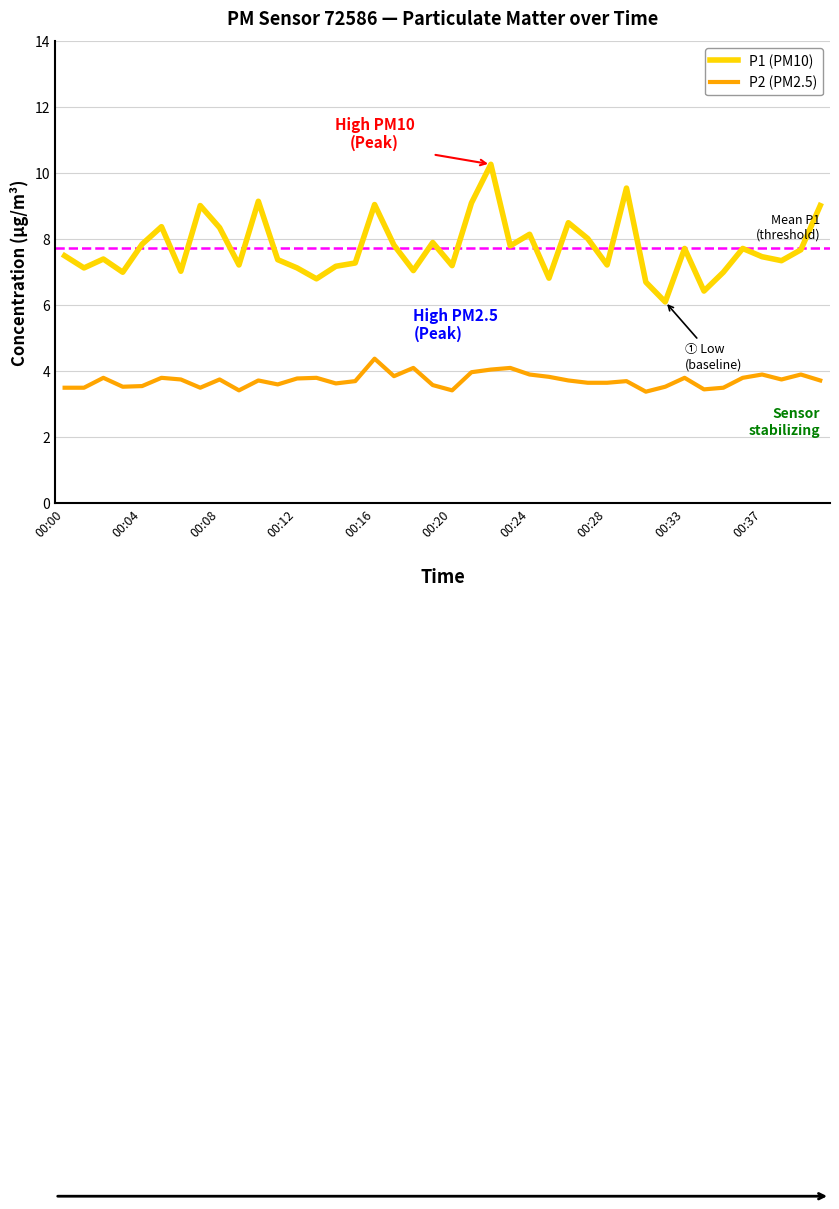

What is the difference between the maximum and second lowest values in the P2 (PM2.5) series?

1.0